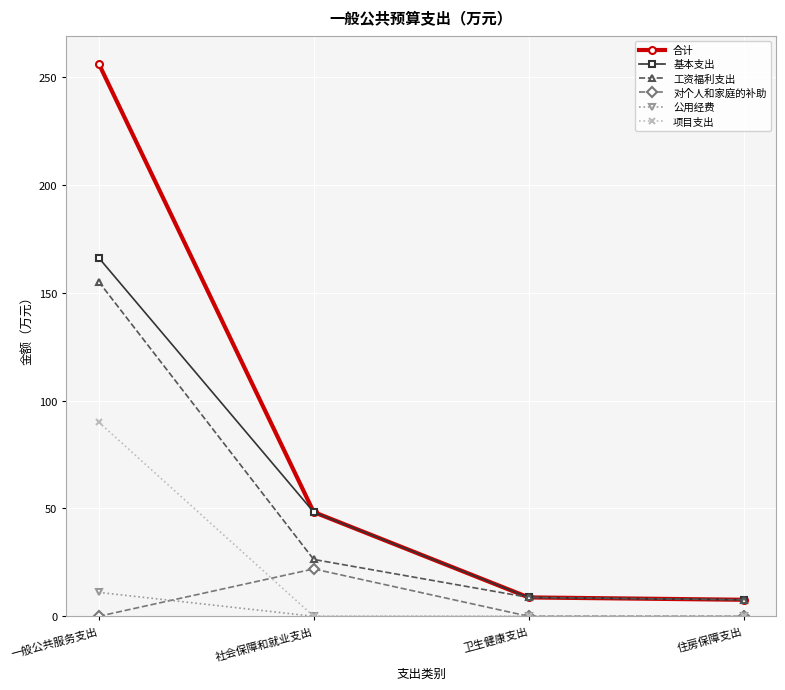

Which series has the largest total across all categories?

合计